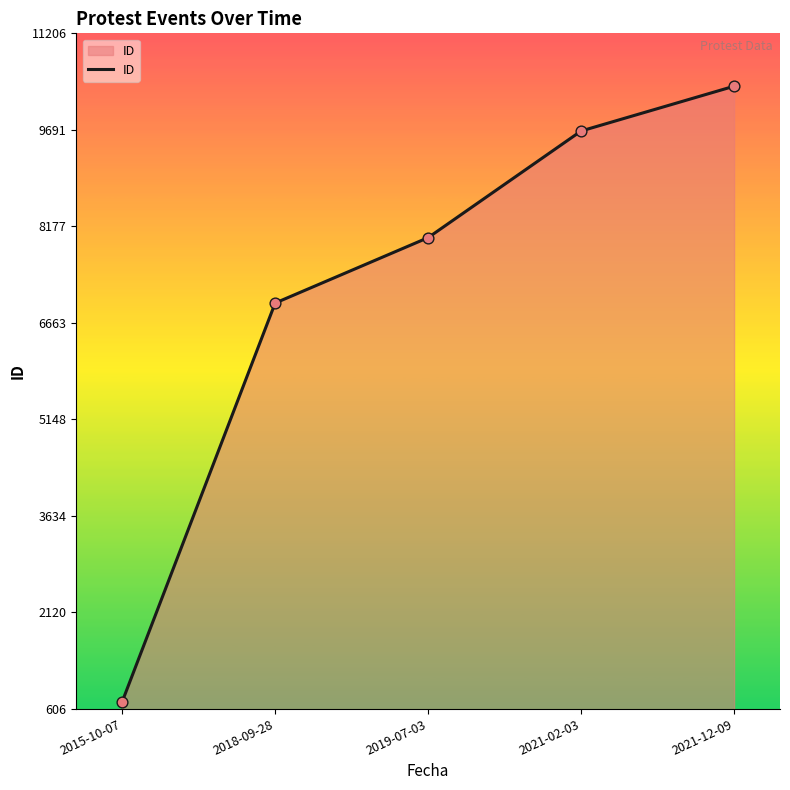

What is the change in value from 2019-07-03 to 2021-02-03?

+1674